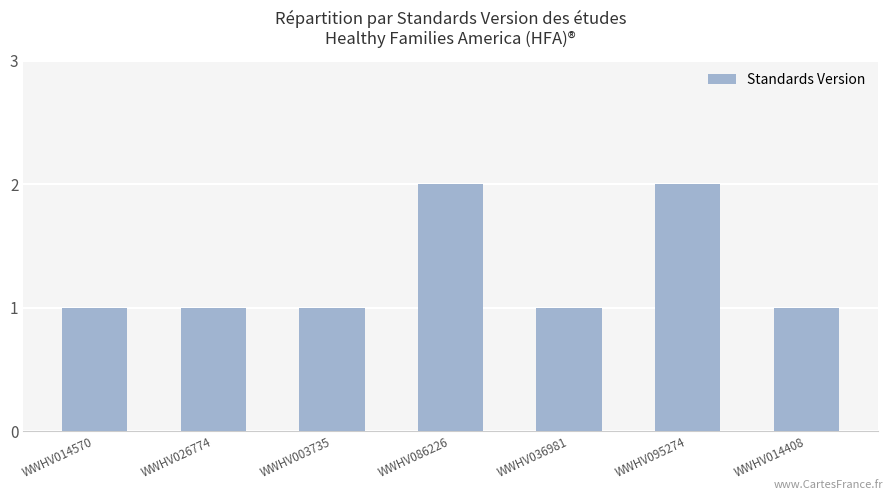

What is the sum of the values at WWHV095274 and WWHV014408?

3